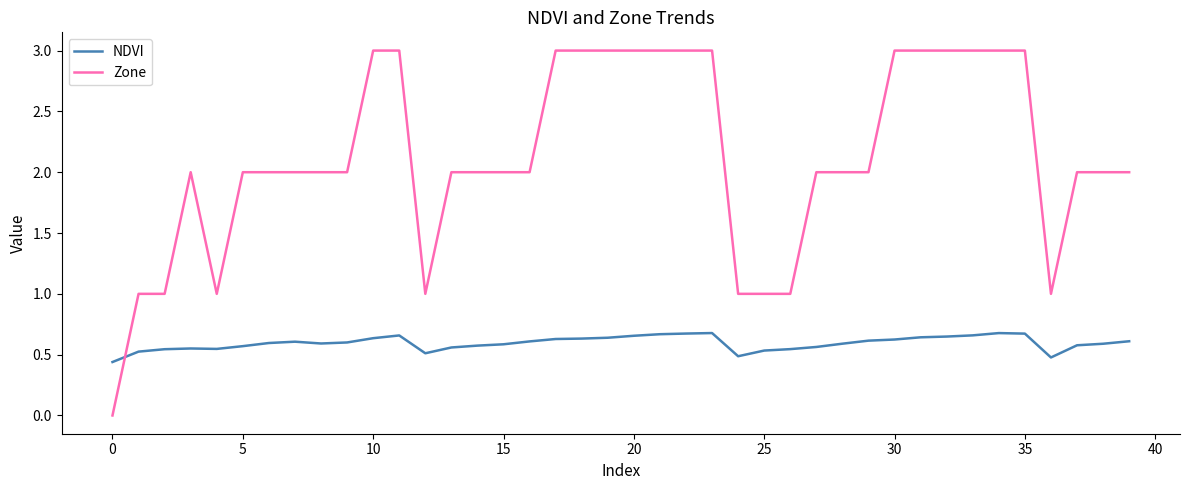

What are all the series names shown in the legend?

NDVI, Zone